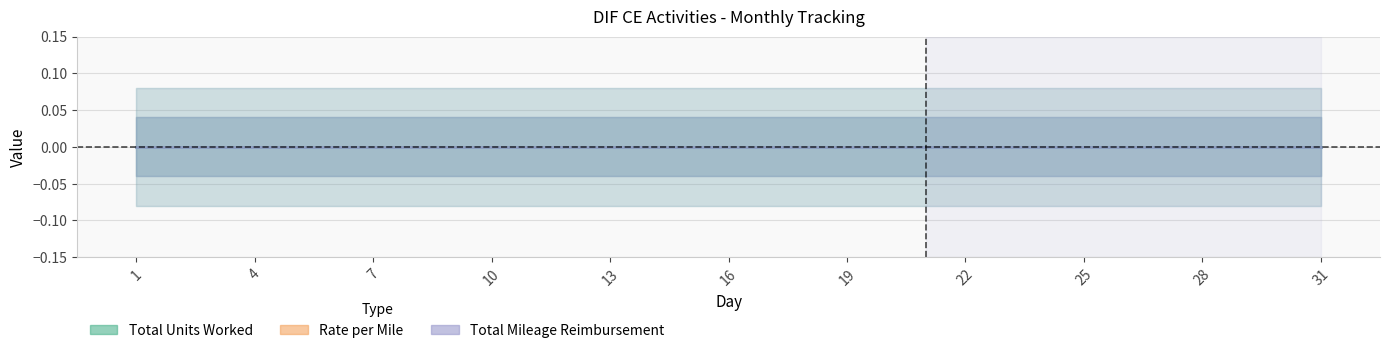

True or false: Rate per Mile and Total Mileage Reimbursement intersect in this chart.

False